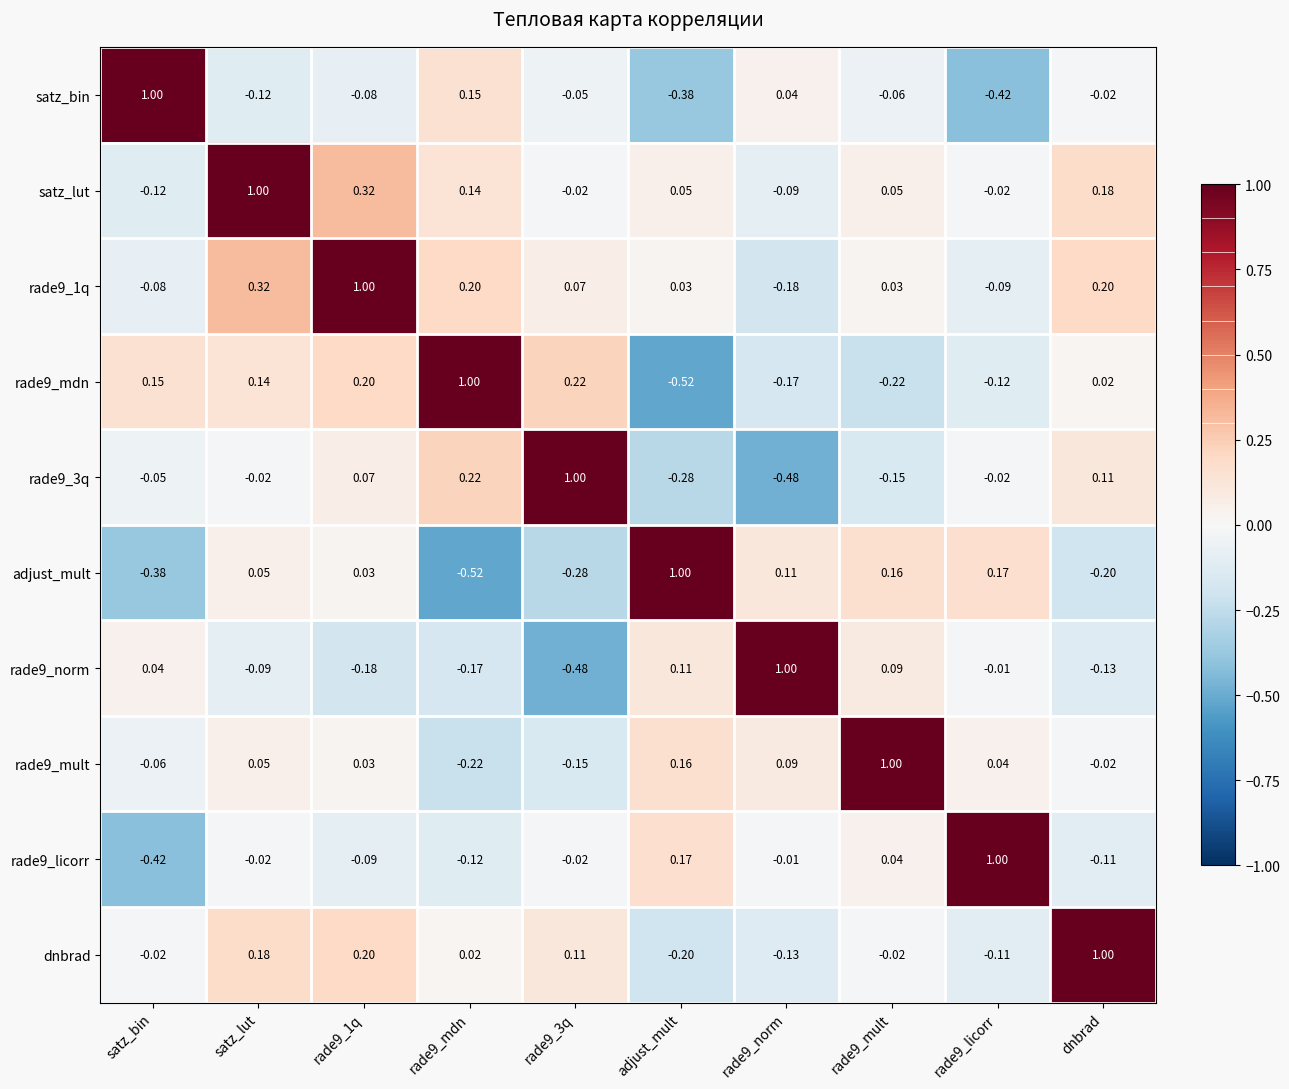

At which label does rade9_mult first exceed 0?

satz_lut